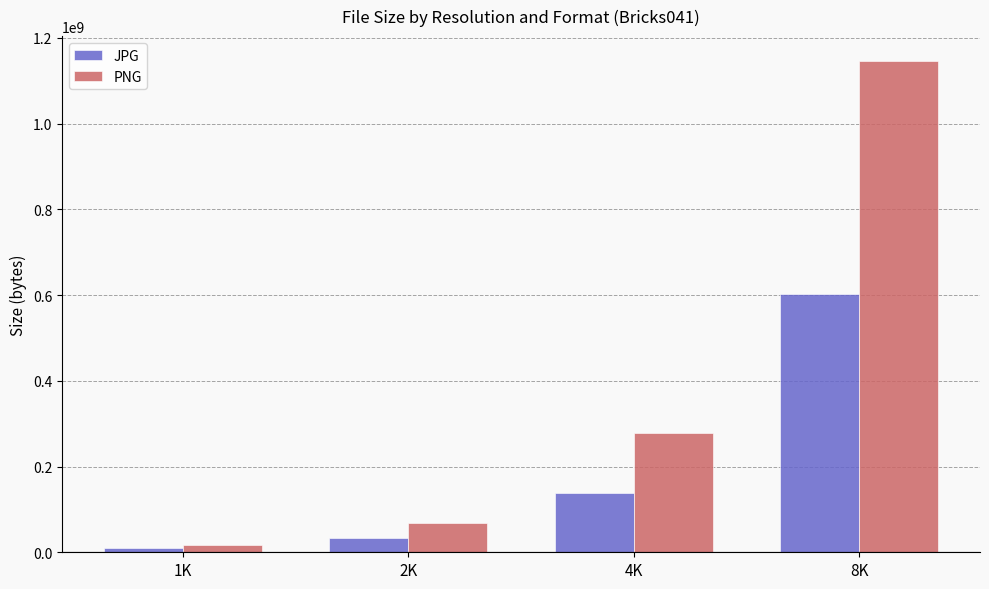

Which series has the largest range (max minus min)?

PNG